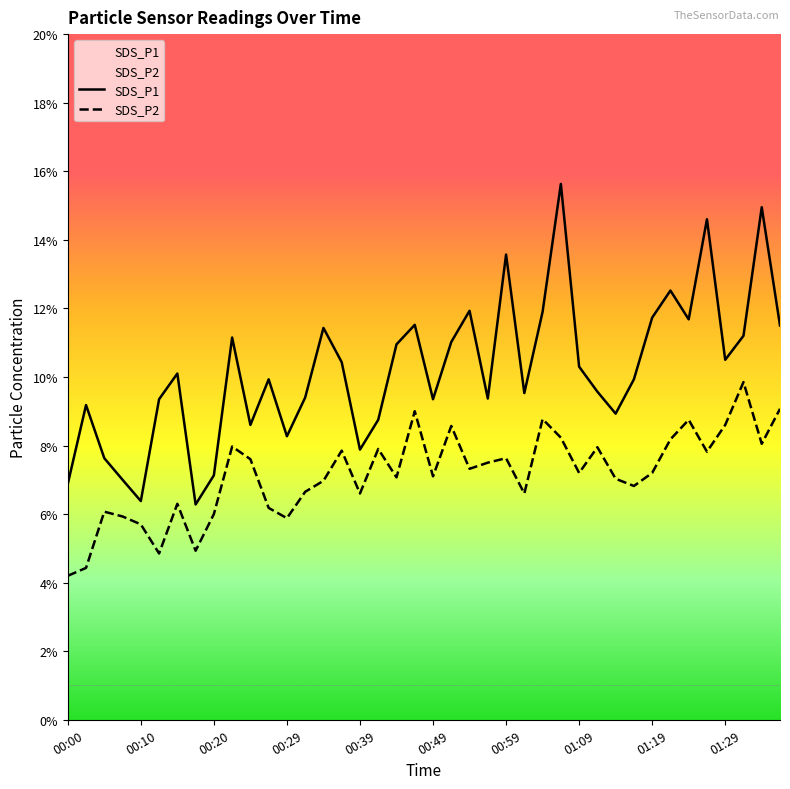

True or false: SDS_P1 and SDS_P2 intersect in this chart.

False